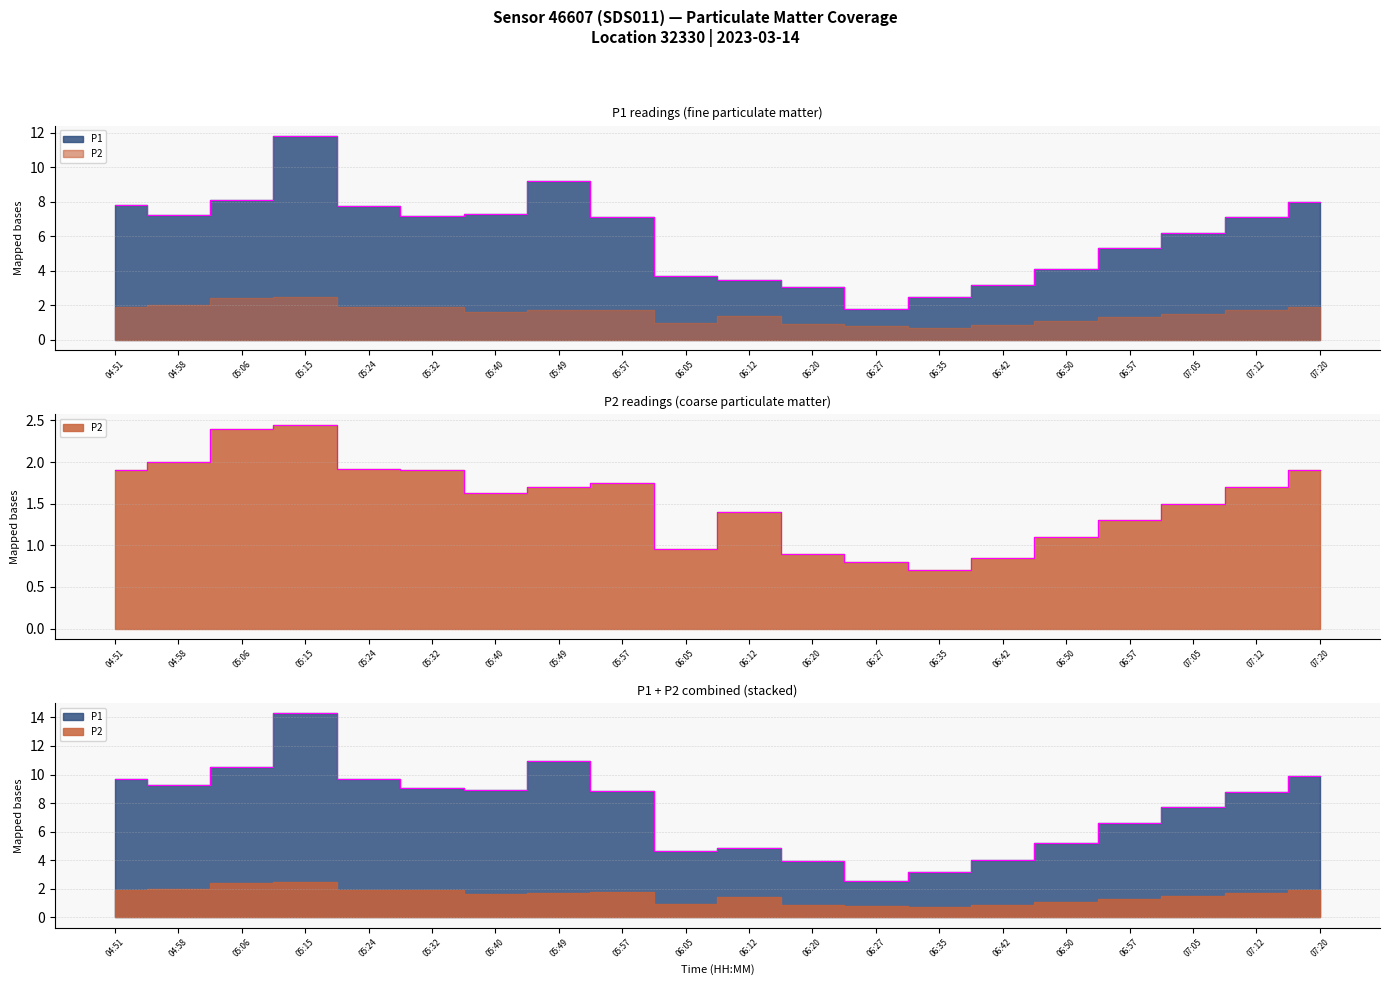

At which label is P1 closest to 6?

07:05